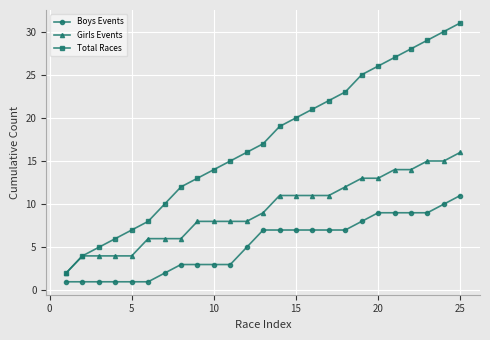

What is the sum of all Girls Events values?

233